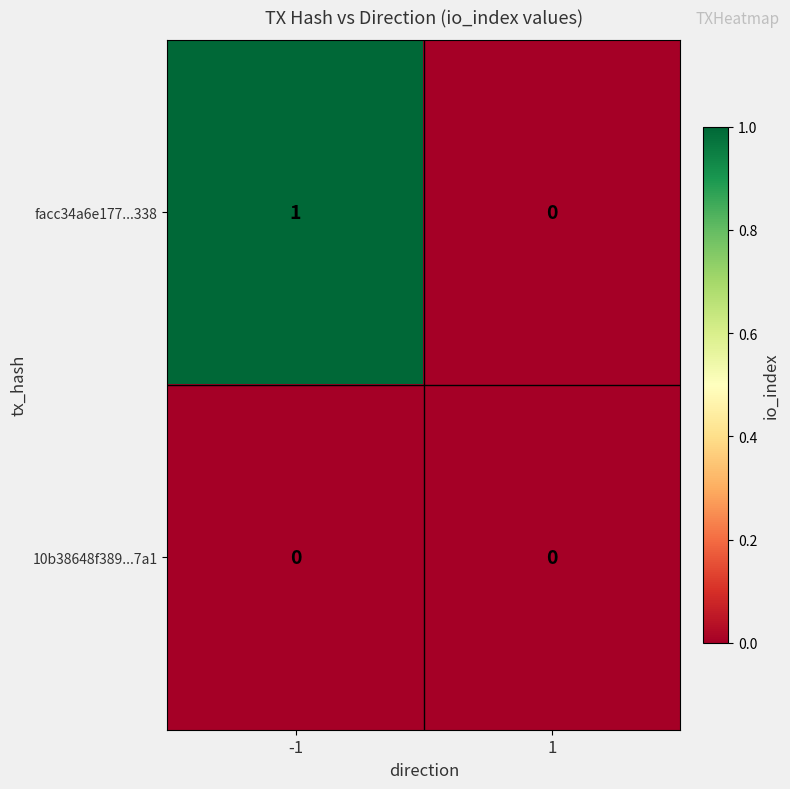

Rank the categories by facc34a6e177...338 value from lowest to highest.

1, -1